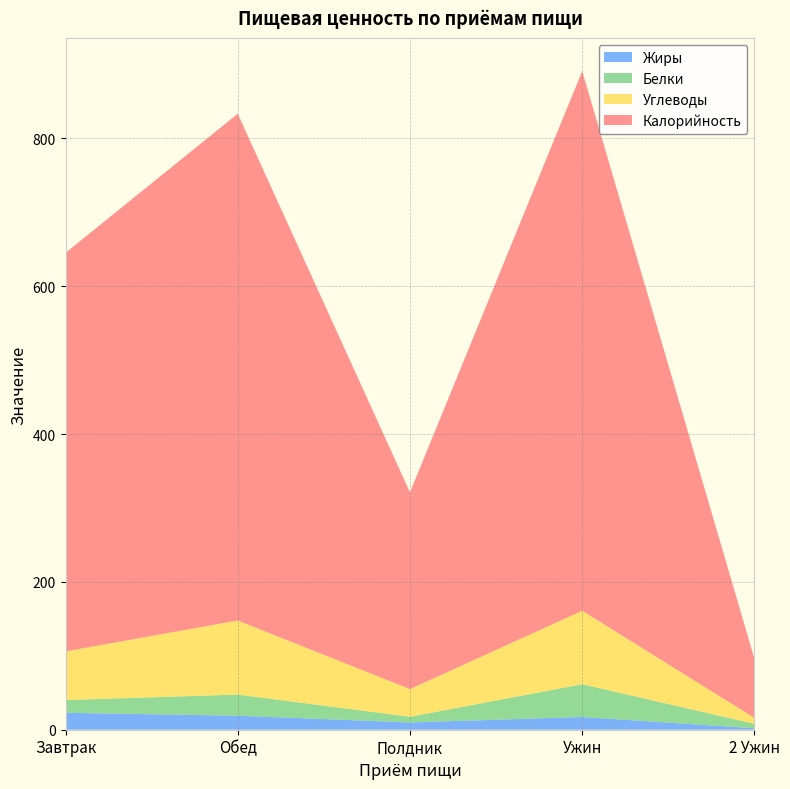

Reading left to right, extract all data points from this chart.

Калорийность: Завтрак=539.1	Обед=685.5	Полдник=266.1	Ужин=730.0	2 Ужин=80.0
Углеводы: Завтрак=65.8	Обед=100.2	Полдник=37.5	Ужин=99.4	2 Ужин=8.0
Белки: Завтрак=17.2	Обед=28.6	Полдник=7.7	Ужин=44.3	2 Ужин=6.0
Жиры: Завтрак=22.9	Обед=19.0	Полдник=9.8	Ужин=17.2	2 Ужин=2.0